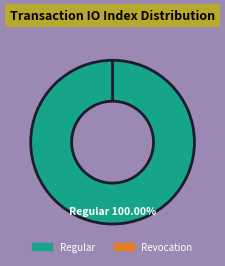

Count the number of slices in the pie.

2